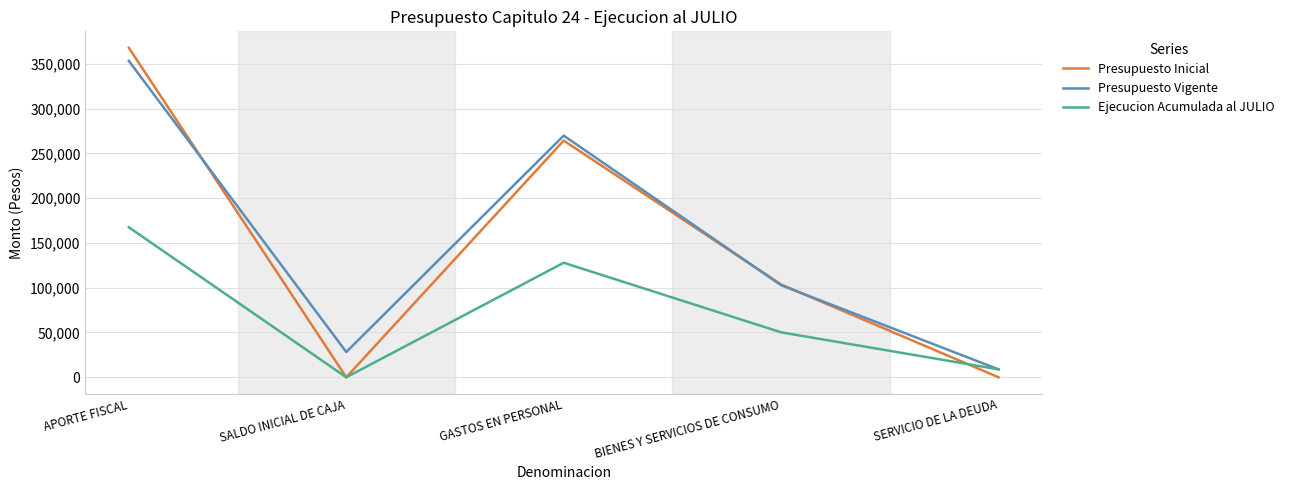

Where does the Presupuesto Vigente series first go above 102786?

APORTE FISCAL